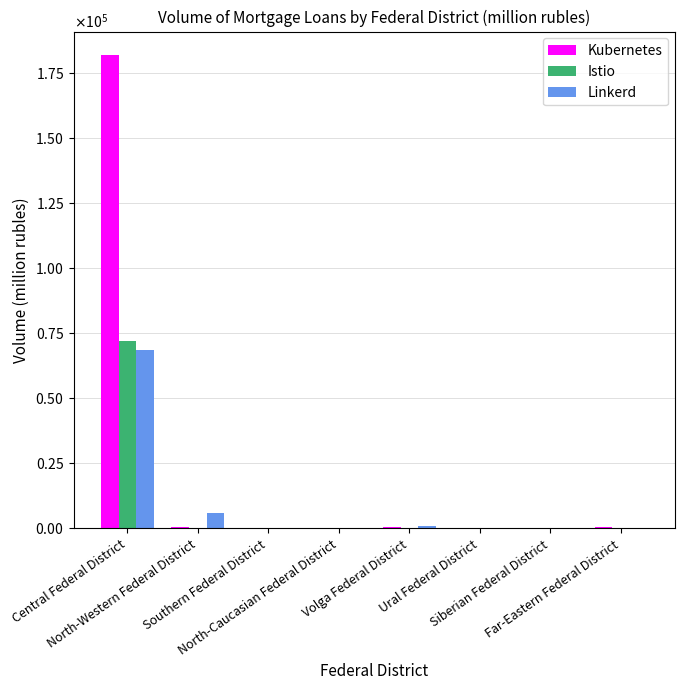

Which series has the largest range (max minus min)?

Kubernetes